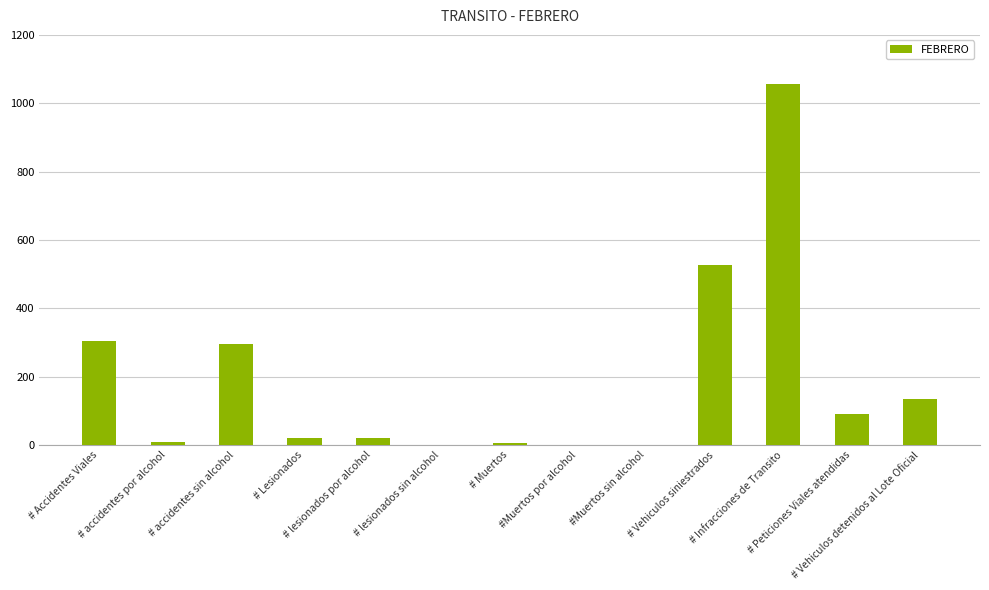

What is the sum of the values at # Vehiculos siniestrados and # Lesionados?

549